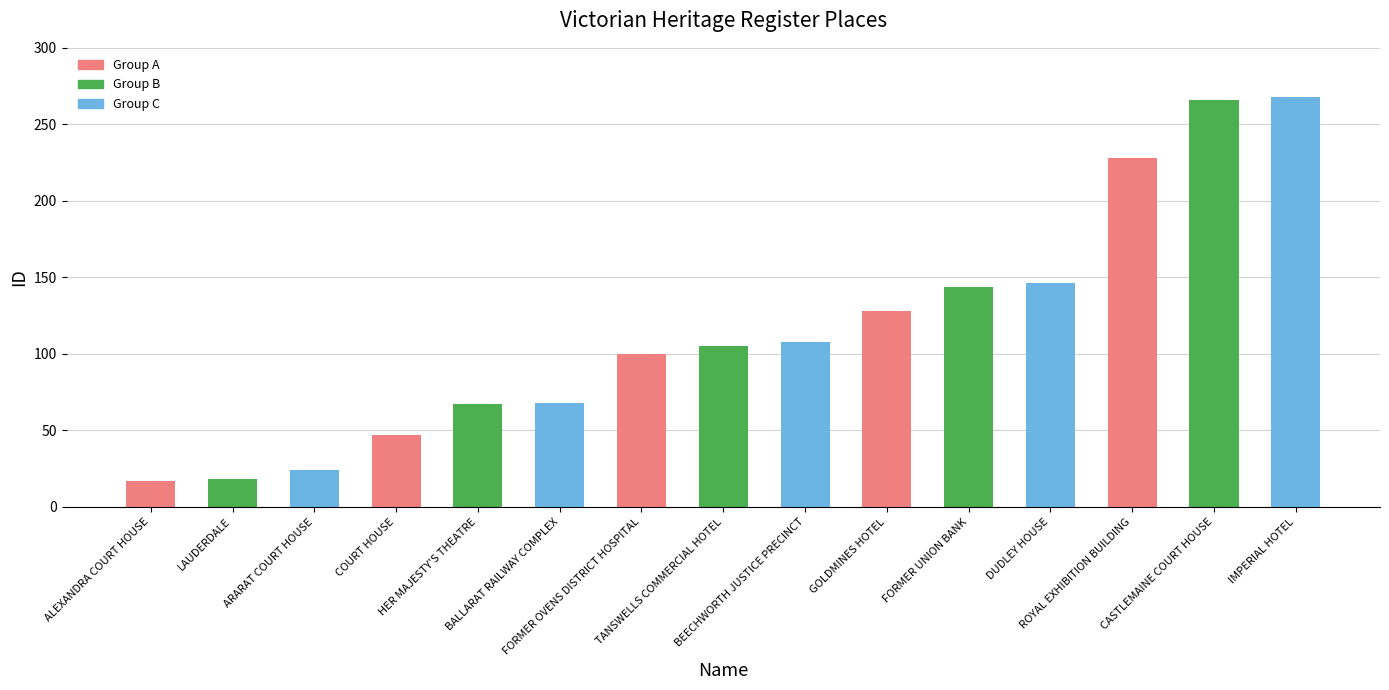

What is the difference between the maximum and minimum values?

251